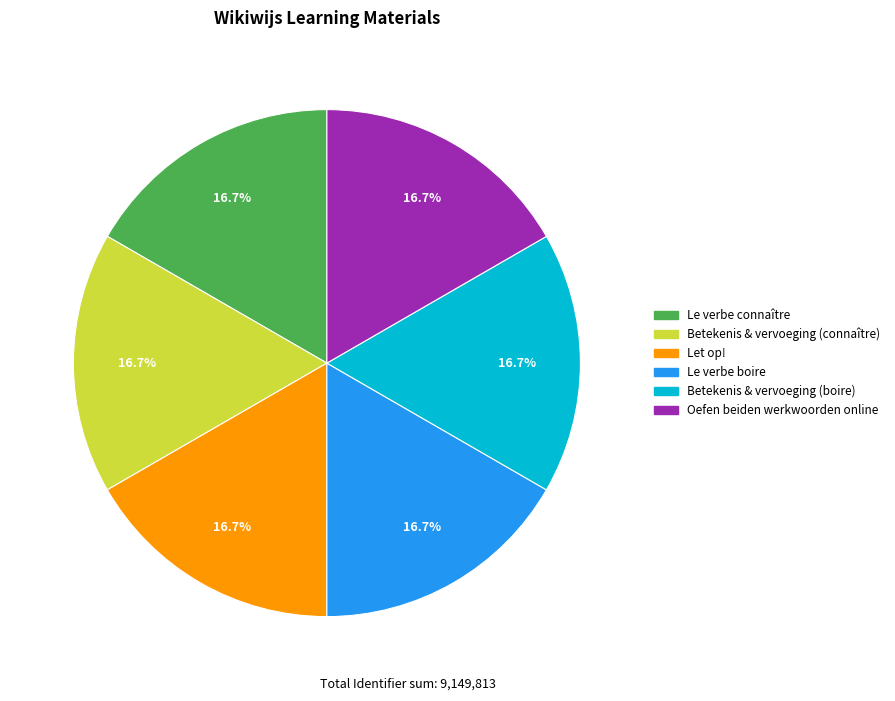

What percentage is the Let op! slice, to the nearest percent?

17%